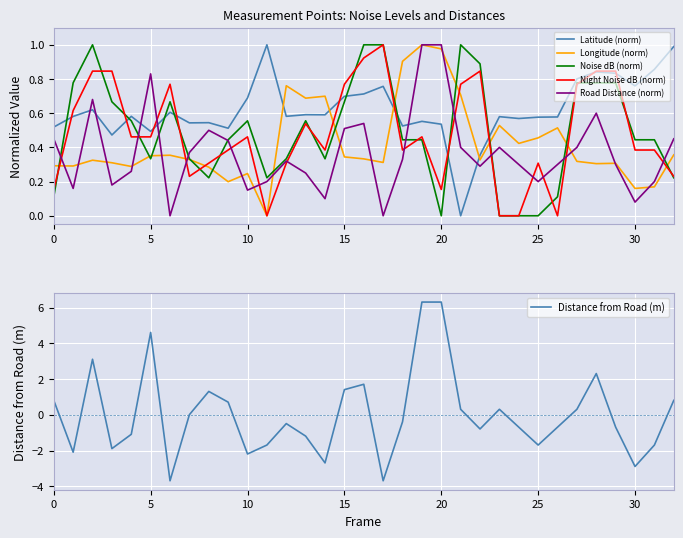

True or false: Latitude (norm) and Road Distance (norm) intersect in this chart.

True